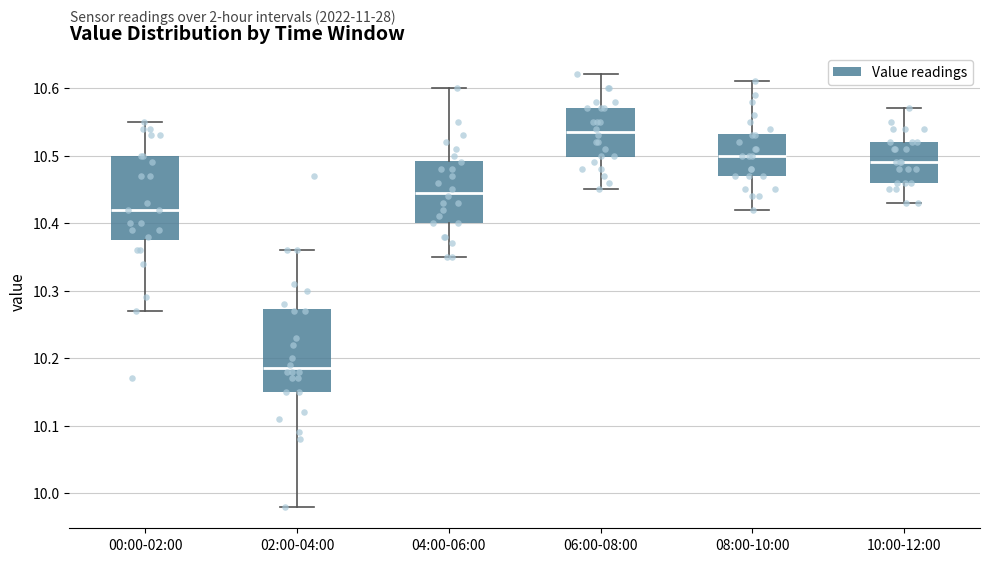

Which box's median line is the lowest?

02:00-04:00